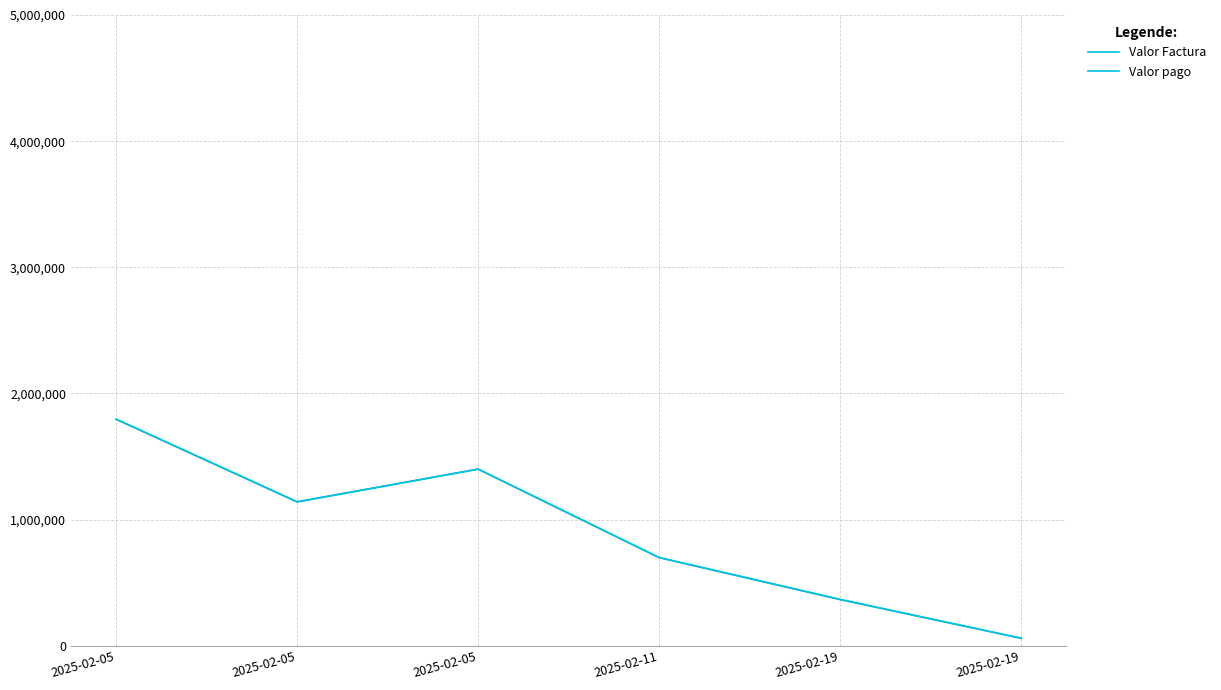

Is this an area chart (filled region under the line)?

No